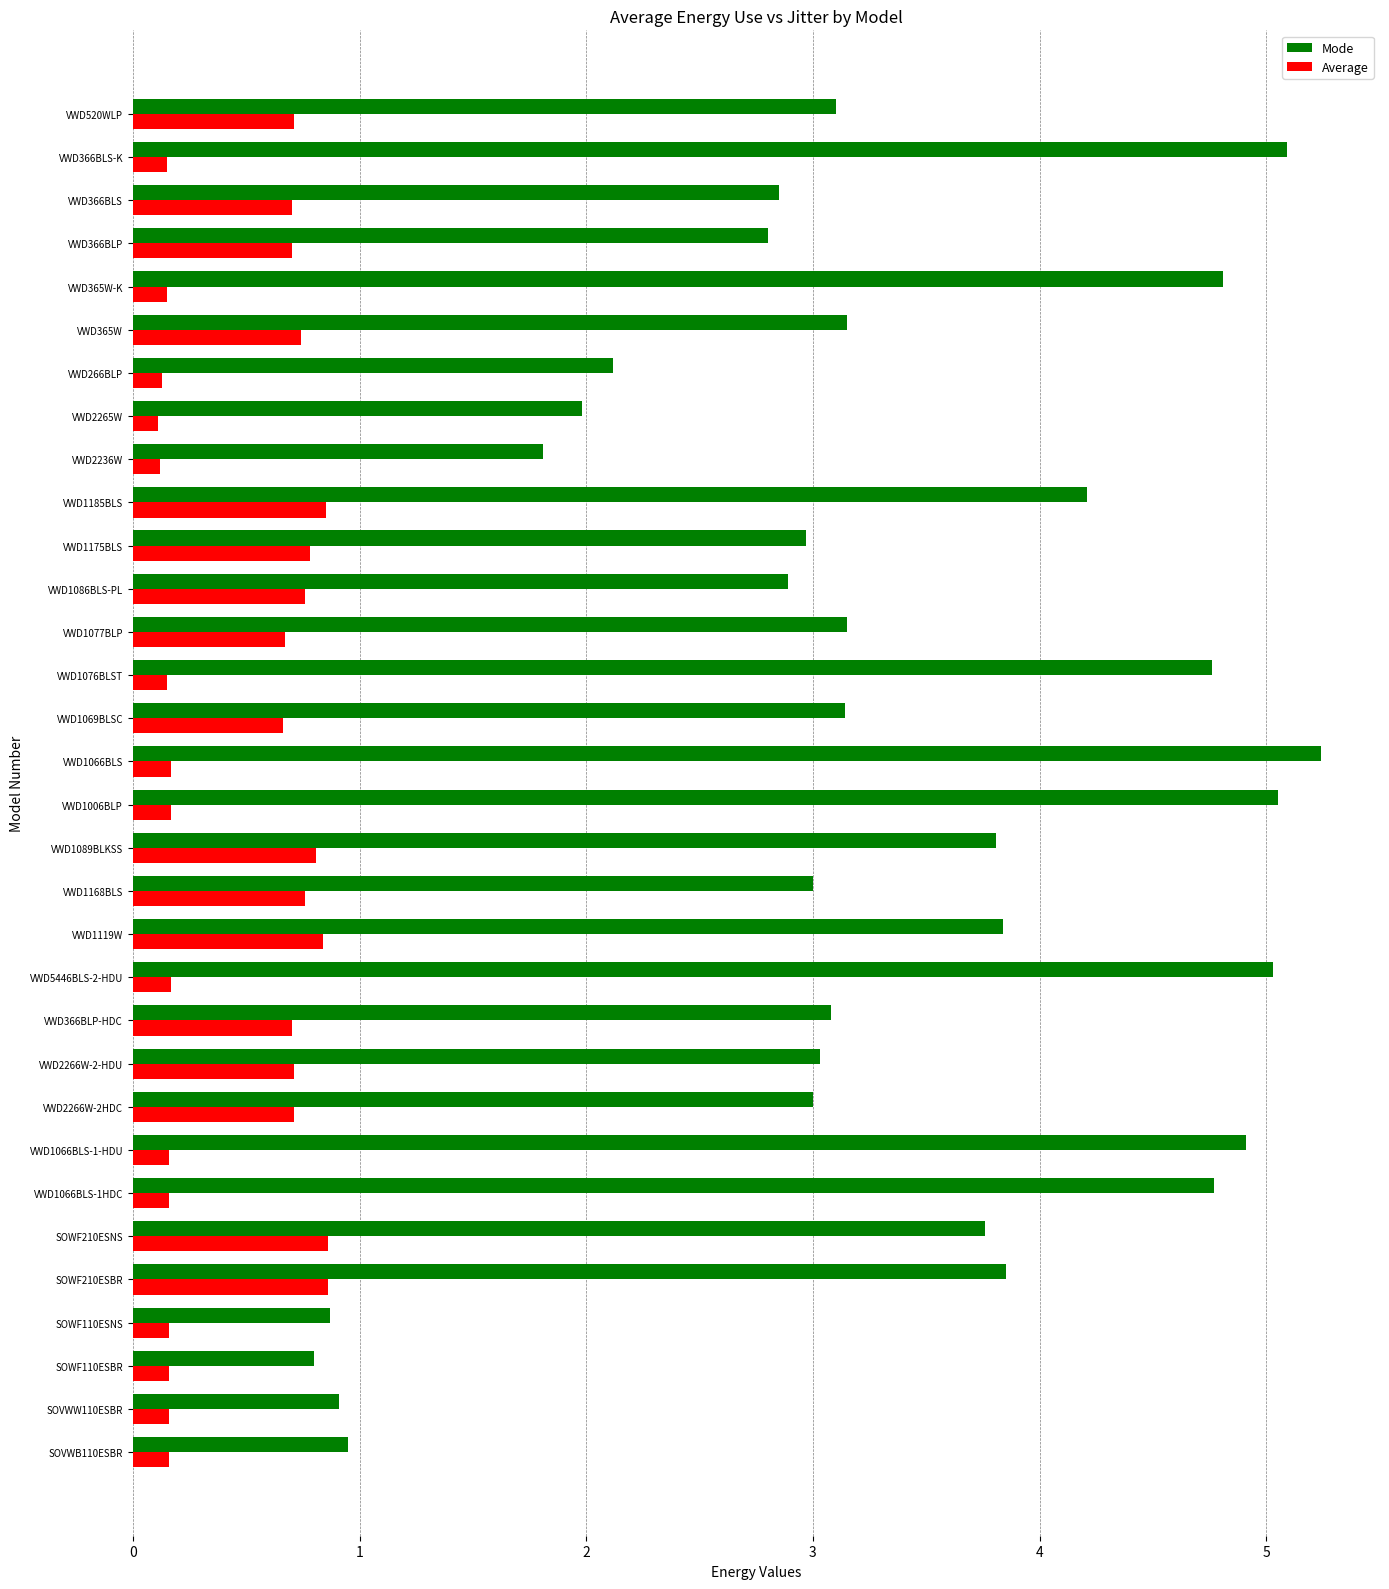

What is the minimum value shown in the chart?

0.1